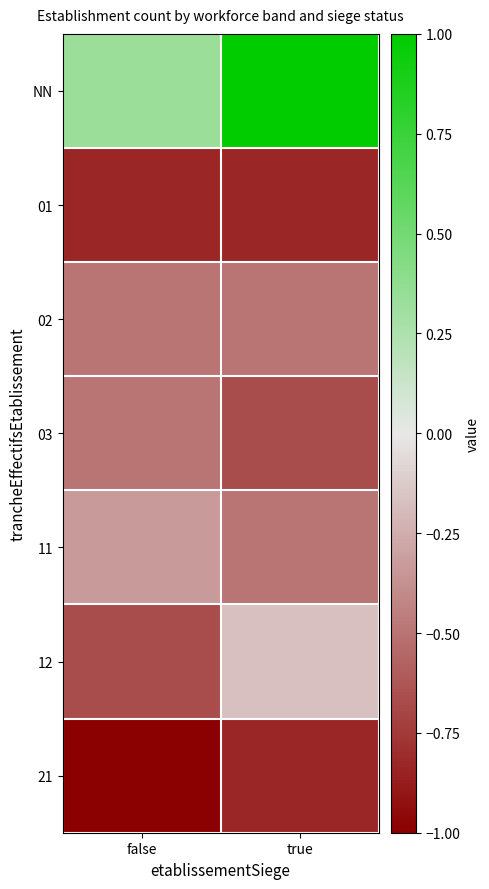

How many data points does each series have?

2